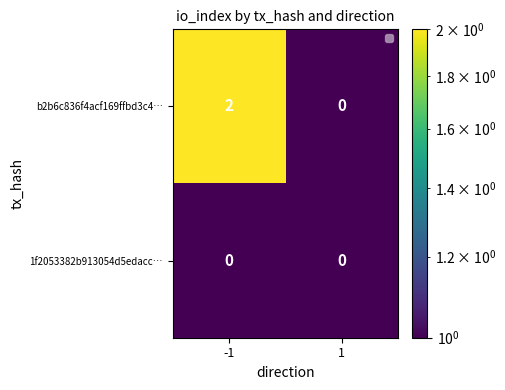

What is the total value across all series at -1?

2